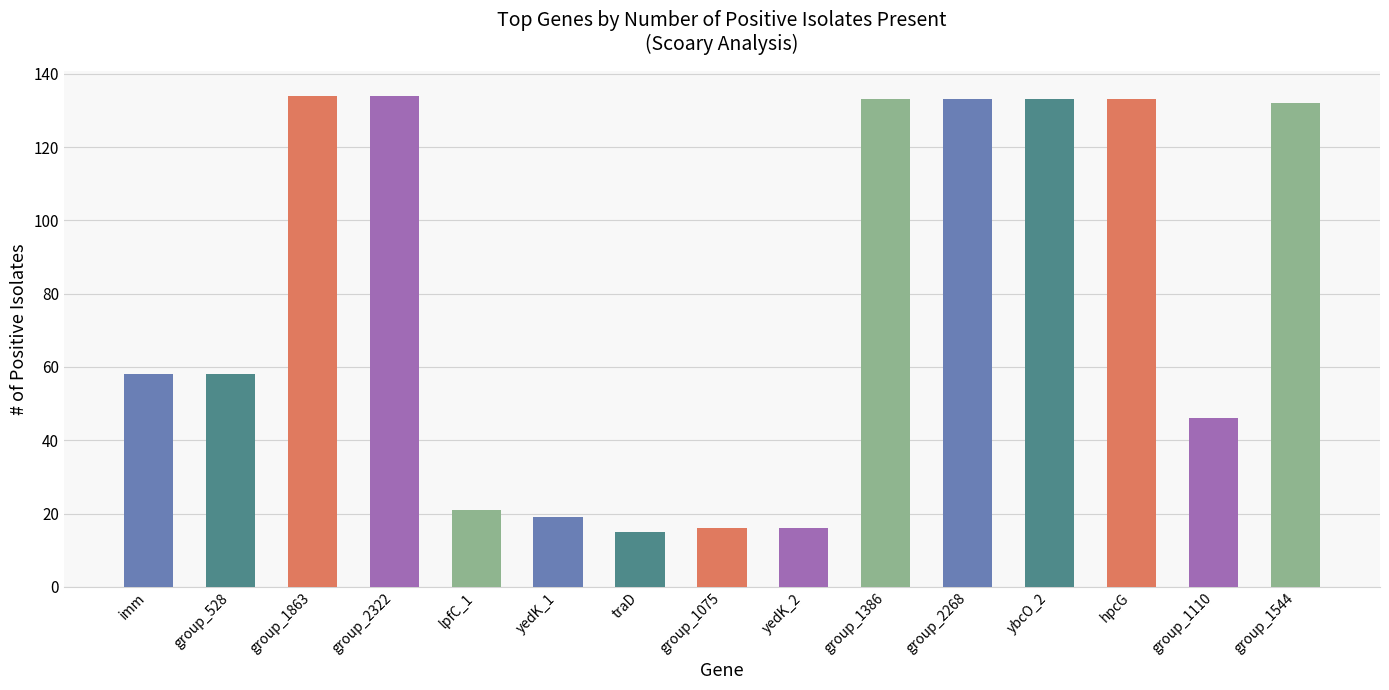

Reading left to right, transcribe all the data shown in this chart.

58	58	134	134	21	19	15	16	16	133	133	133	133	46	132